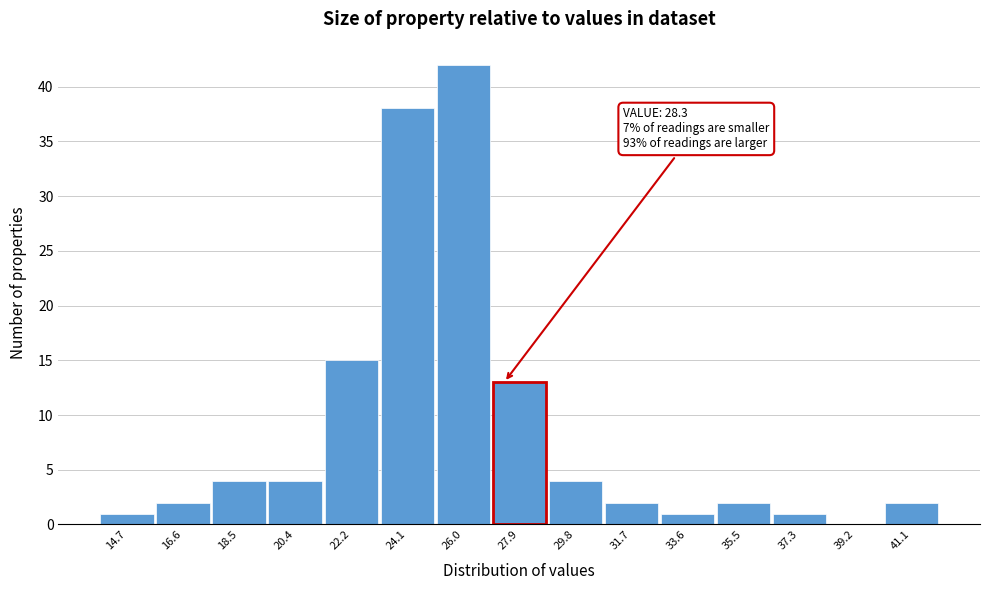

Reading left to right, transcribe all the data shown in this chart.

14.7=1	16.6=2	18.5=4	20.4=4	22.2=15	24.1=38	26.0=42	27.9=13	29.8=4	31.7=2	33.6=1	35.5=2	37.3=1	39.2=0	41.1=2